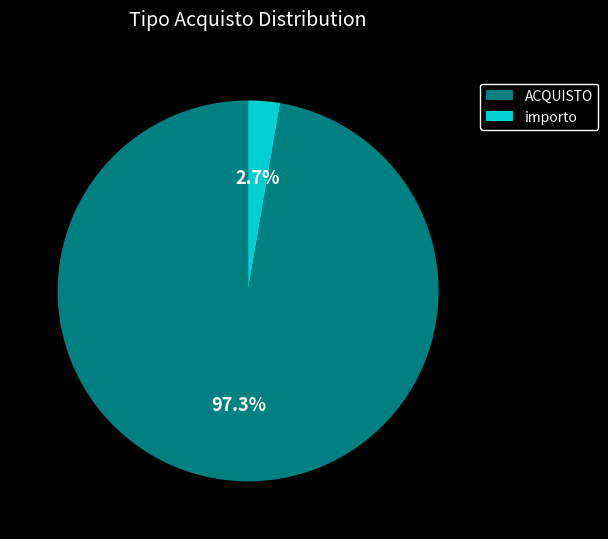

How many slices are in this pie chart?

2